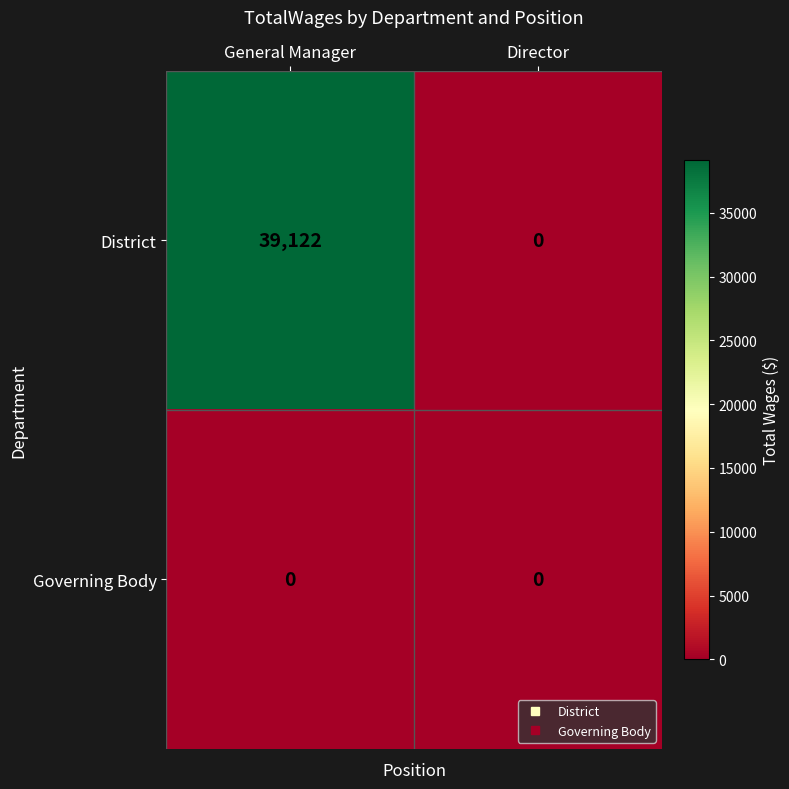

How many categories are shown in the chart?

2